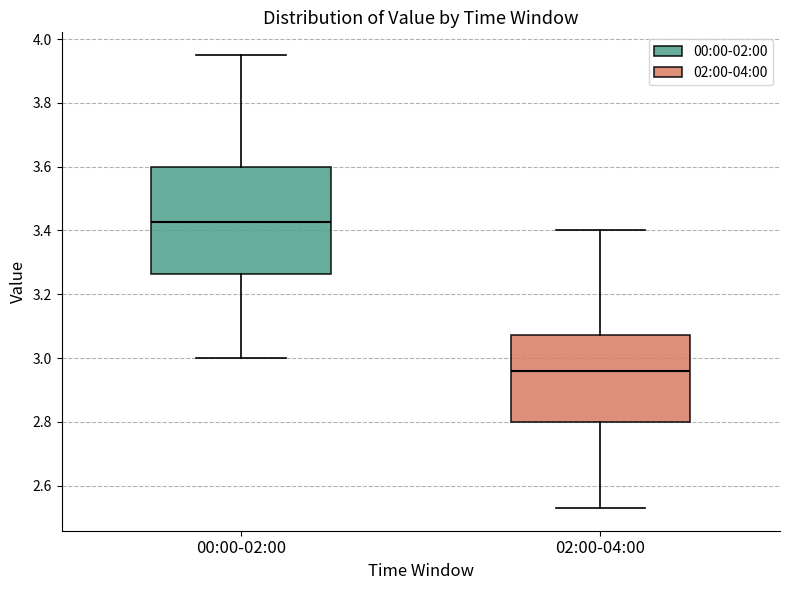

Reading left to right, read every box against the y-axis: the position of its median line, the range the box covers, and the ends of its whiskers. The values are not printed on the chart, so give them approximately, as read against the axis.

00:00-02:00: median 3.42, box 3.26 to 3.60, whiskers 3.00 to 3.96
02:00-04:00: median 2.96, box 2.80 to 3.08, whiskers 2.54 to 3.40